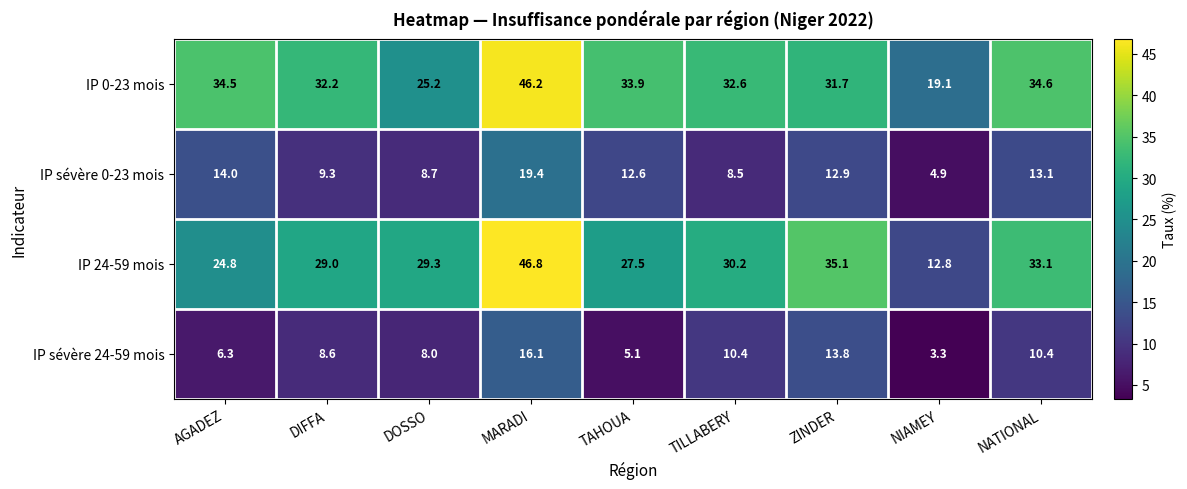

Which series has the largest total across all categories?

IP 0-23 mois